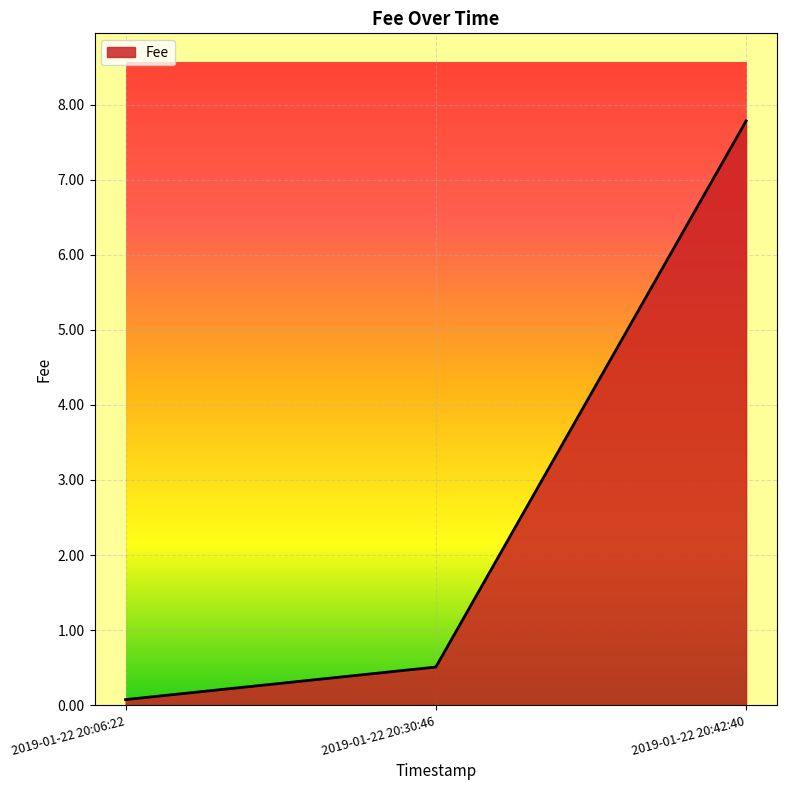

Is it true that the value at 2019-01-22 20:06:22 is 0.1?

True